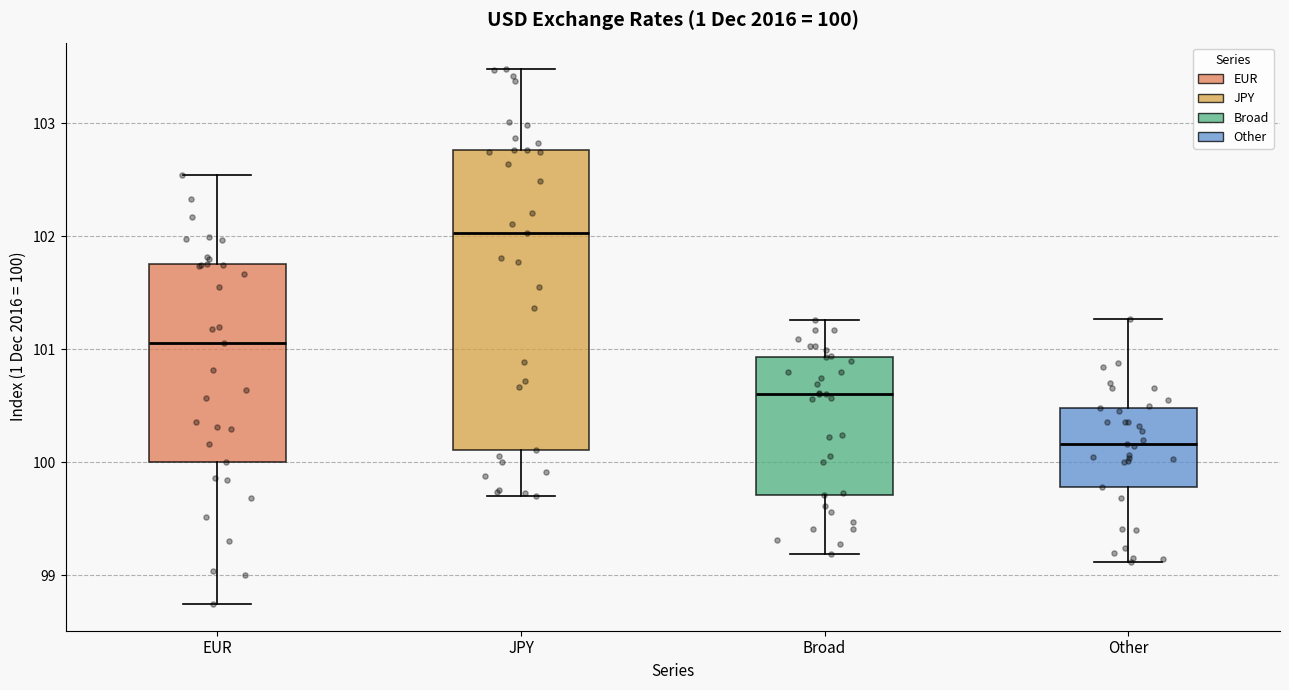

Which box has the highest median line?

JPY